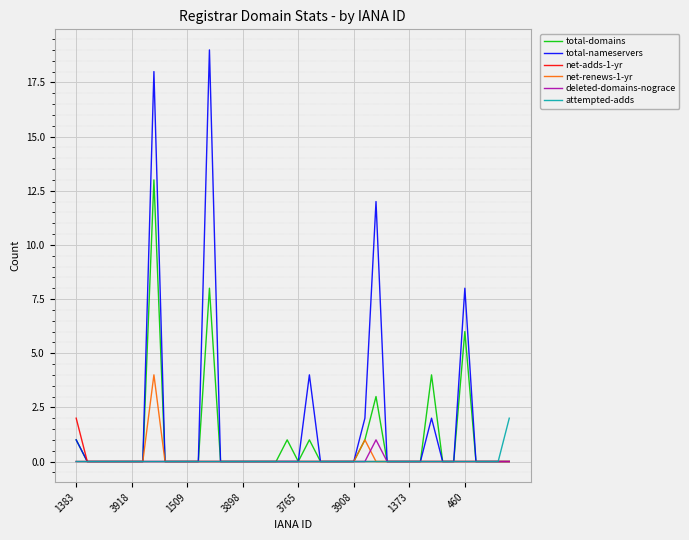

Does the chart display data point markers on the line(s)?

No